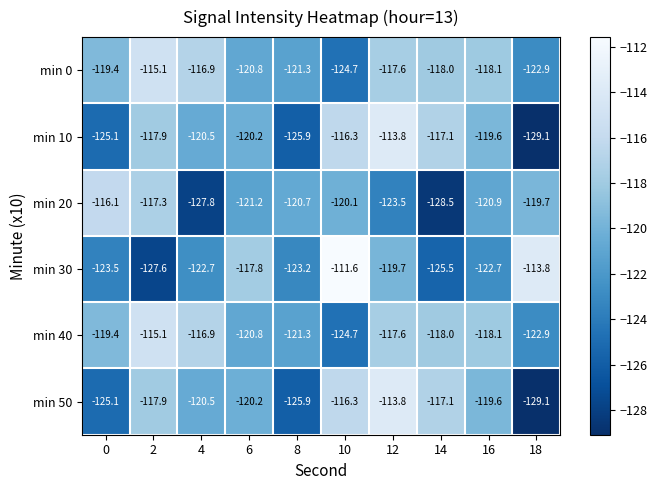

List the labels in order of min 10 value, largest first.

12, 10, 14, 2, 16, 6, 4, 0, 8, 18